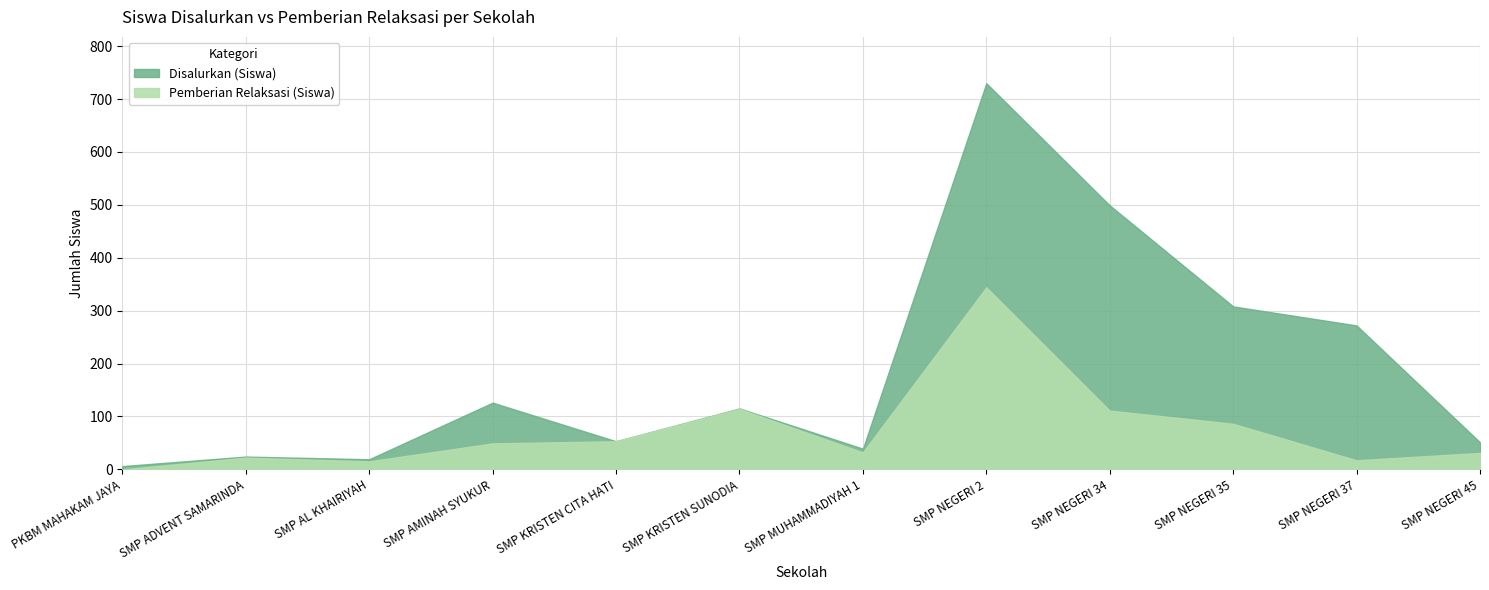

At which category is the sum across all series the highest?

SMP NEGERI 2